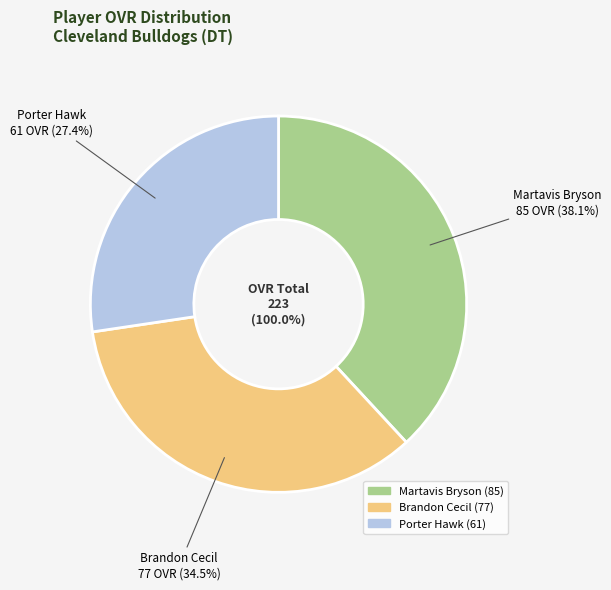

How many segments does this pie chart have?

3